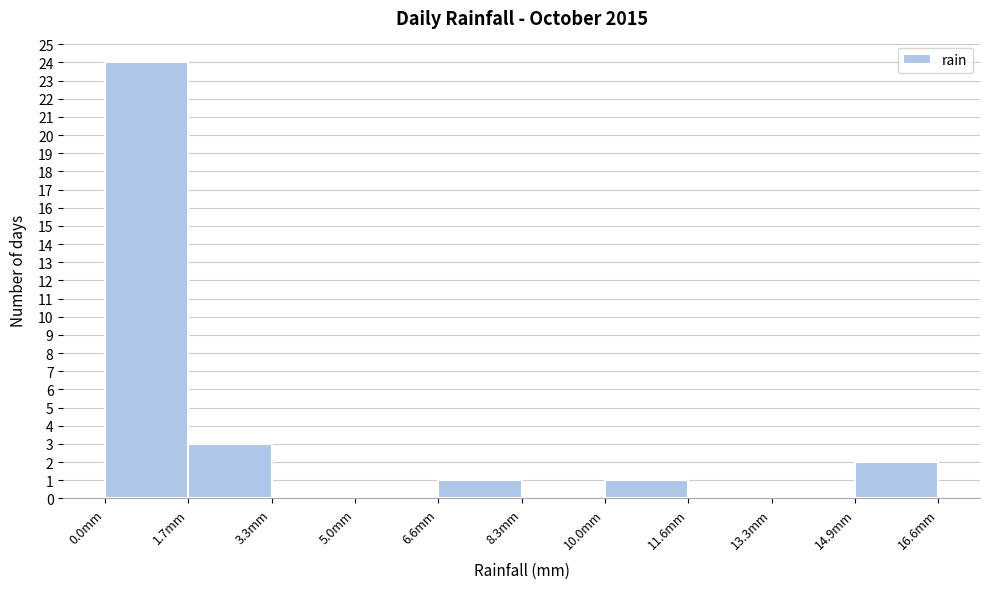

Reading left to right, list every bar in this chart as the range it spans on the x-axis followed by its height. Neither the bar edges nor the heights are printed on the chart, so give them approximately, as read against the axes.

0.00 to 1.66: 24
1.66 to 3.32: 3
3.32 to 4.98: 0
4.98 to 6.64: 0
6.64 to 8.30: 1
8.30 to 9.96: 0
9.96 to 11.62: 1
11.62 to 13.28: 0
13.28 to 14.94: 0
14.94 to 16.60: 2